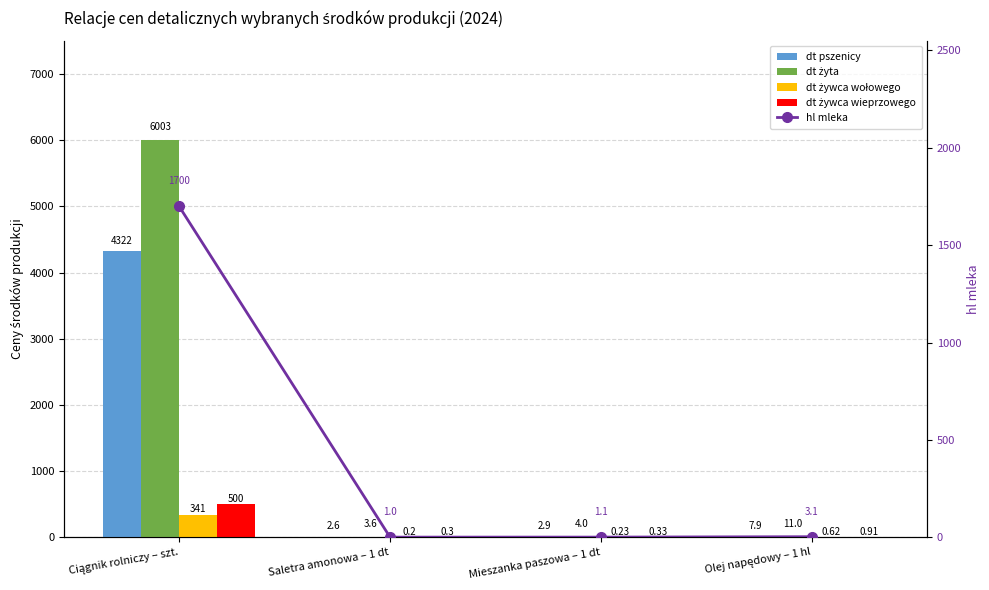

What is the difference between the highest and lowest values at Saletra amonowa – 1 dt?

3.4